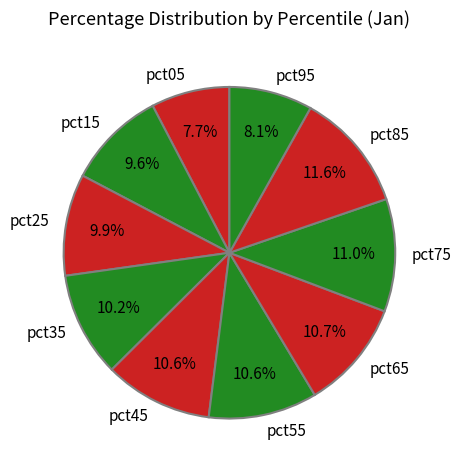

Does pct05 represent more than half of the total?

No